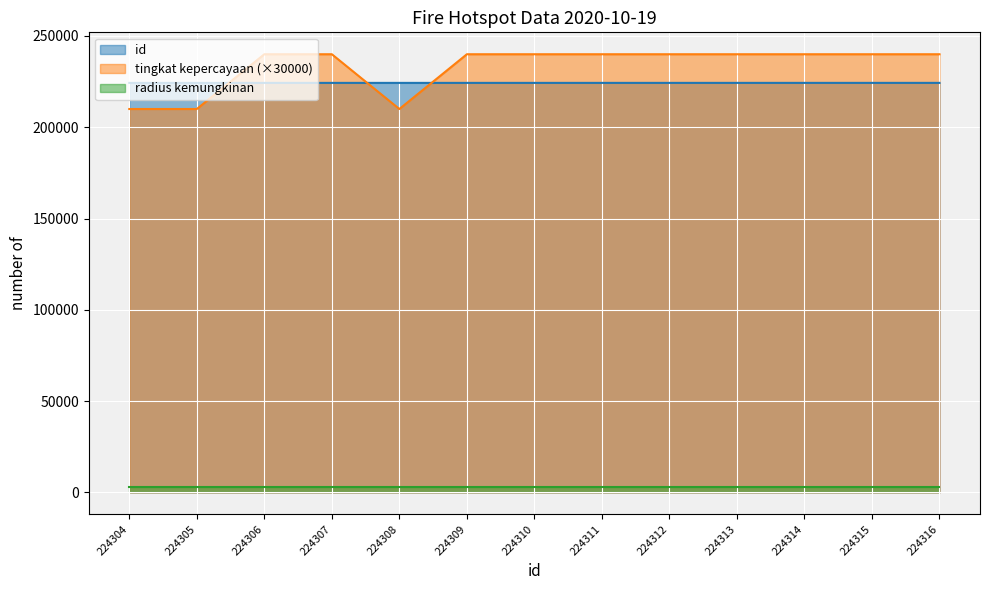

At how many categories does at least one series exceed 223099?

13